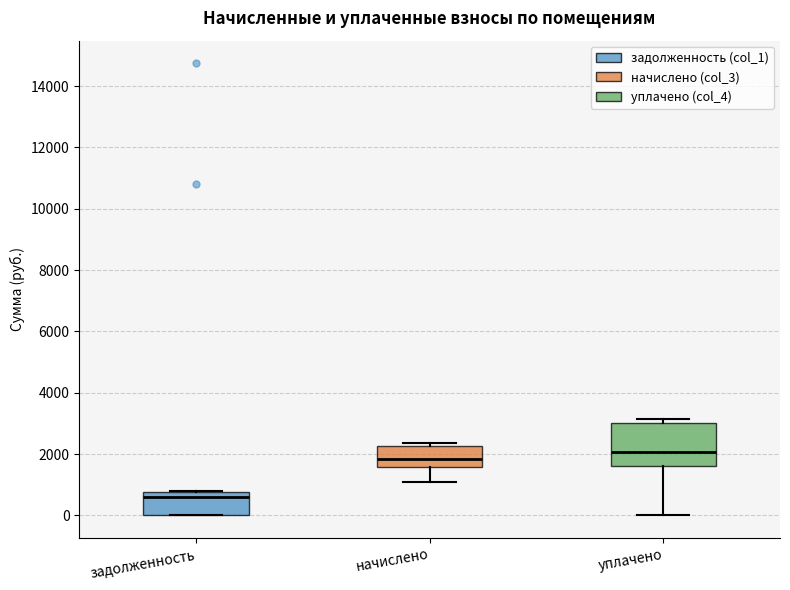

Reading left to right, transcribe this box plot: for each box, give where its median line is, the range the box spans, and where its two whiskers end, as read against the y-axis. The values are not printed on the chart, so give them approximately, as read against the axis.

задолженность: median 600, box 0 to 800, whiskers 0 to 800
начислено: median 1800, box 1600 to 2200, whiskers 1000 to 2400
уплачено: median 2000, box 1600 to 3000, whiskers 0 to 3200